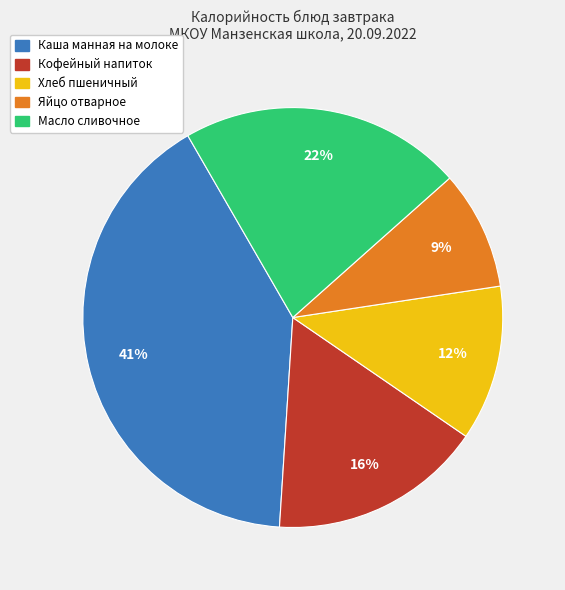

What is the smallest slice in the pie chart?

Яйцо отварное